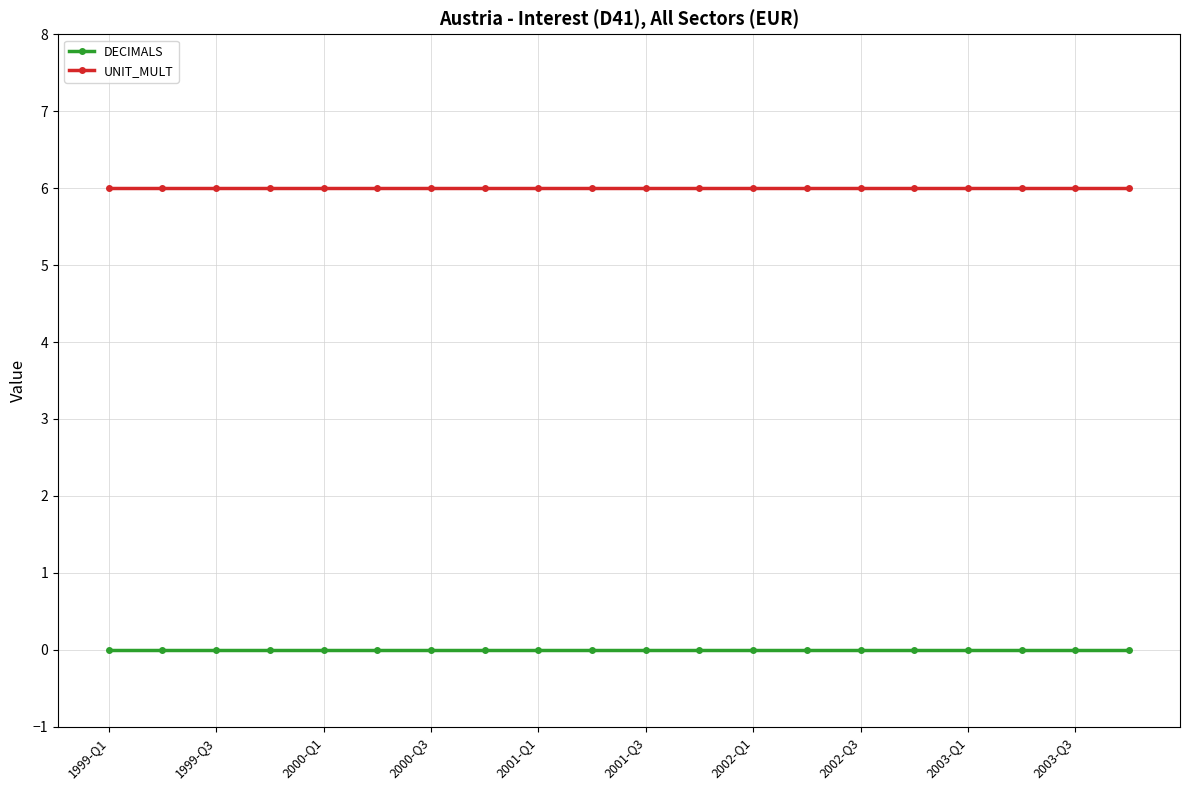

List the series in order of their peak value, lowest first.

DECIMALS, UNIT_MULT